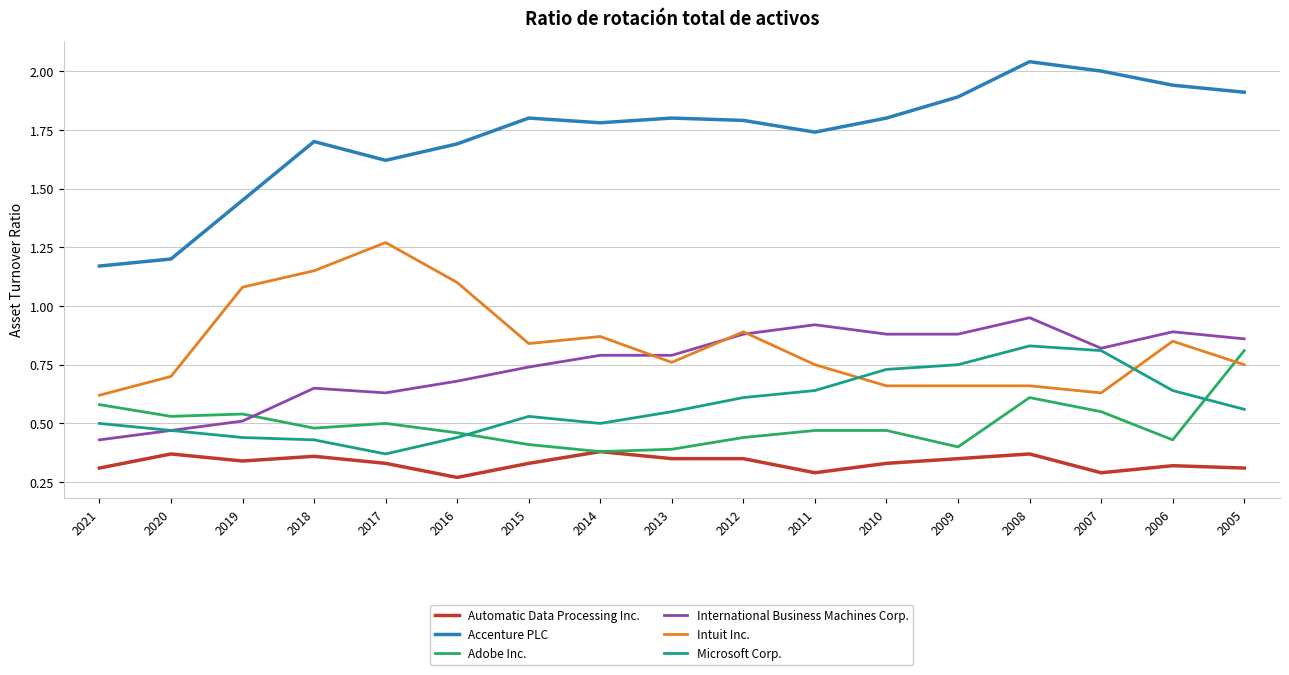

The value of Automatic Data Processing Inc. at 2020 is 0.4. True or false?

True